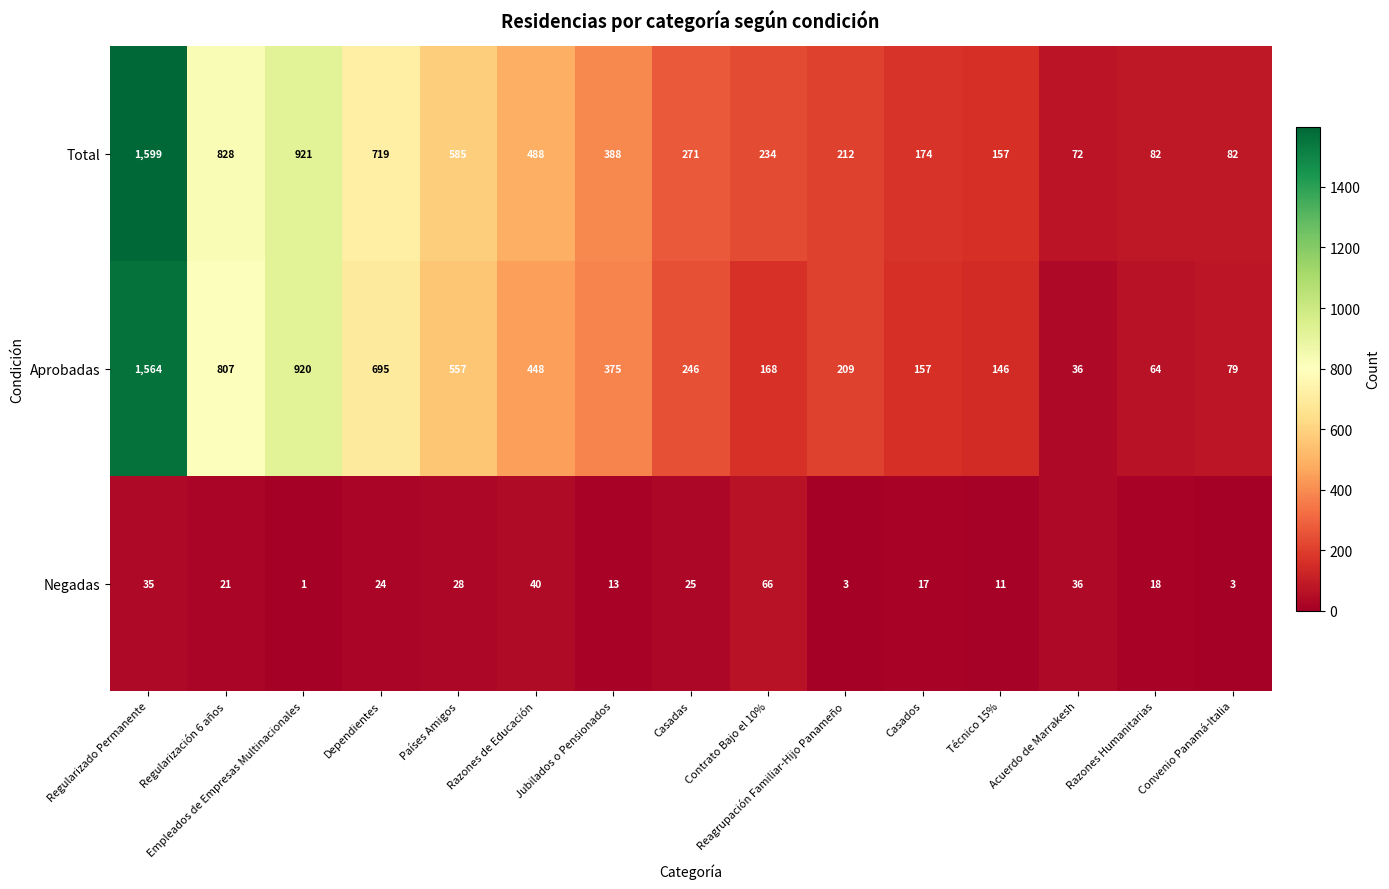

At Técnico 15%, list the series in order from smallest to largest.

Negadas, Aprobadas, Total